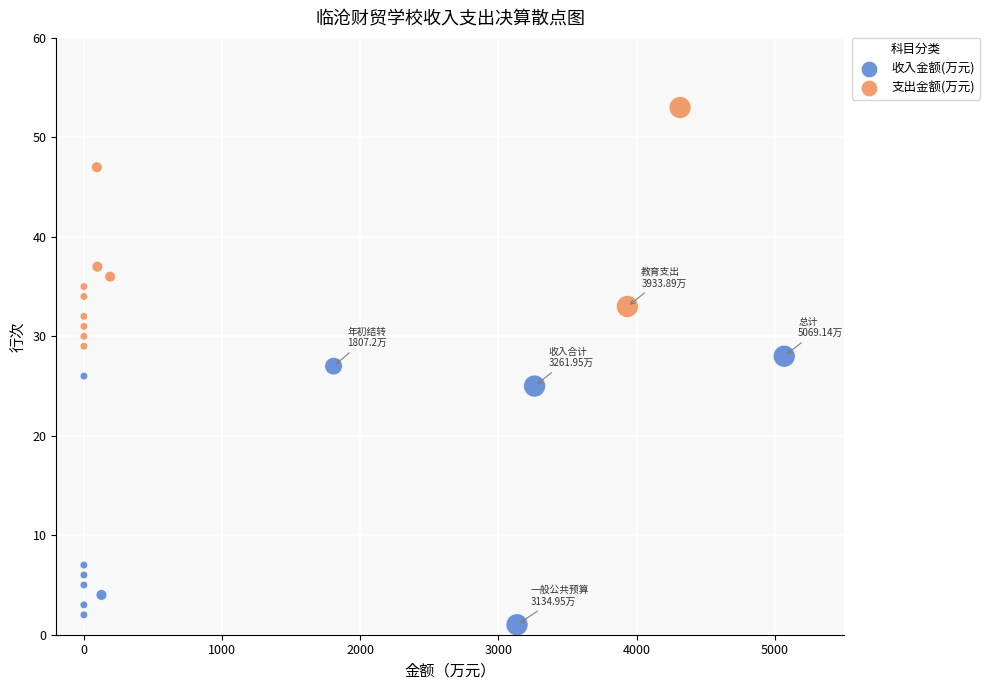

Which series contains the highest Y value?

支出金额(万元)